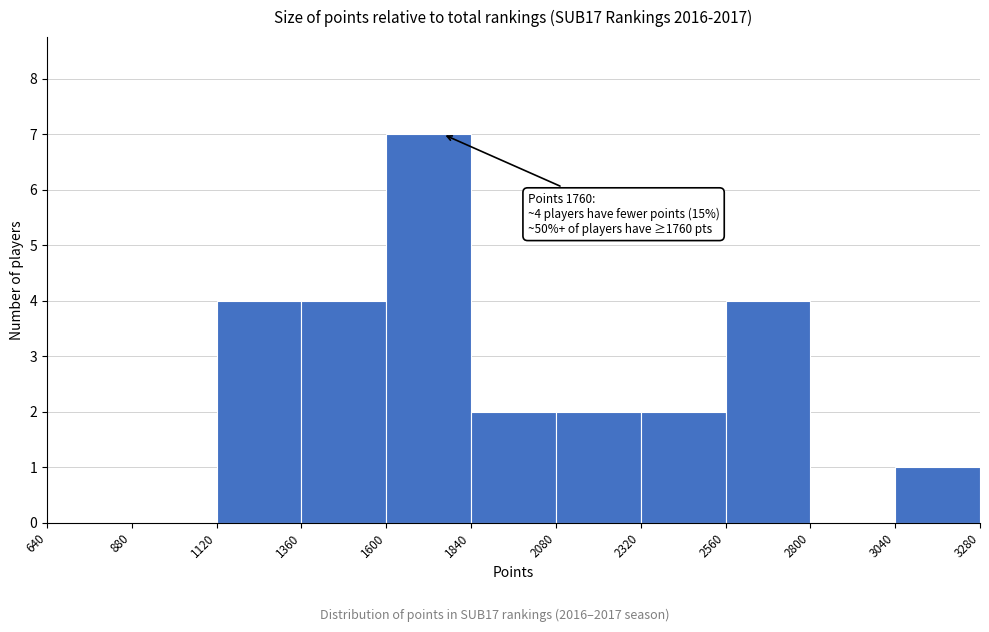

Which range on the x-axis has the tallest bar?

1600 to 1840